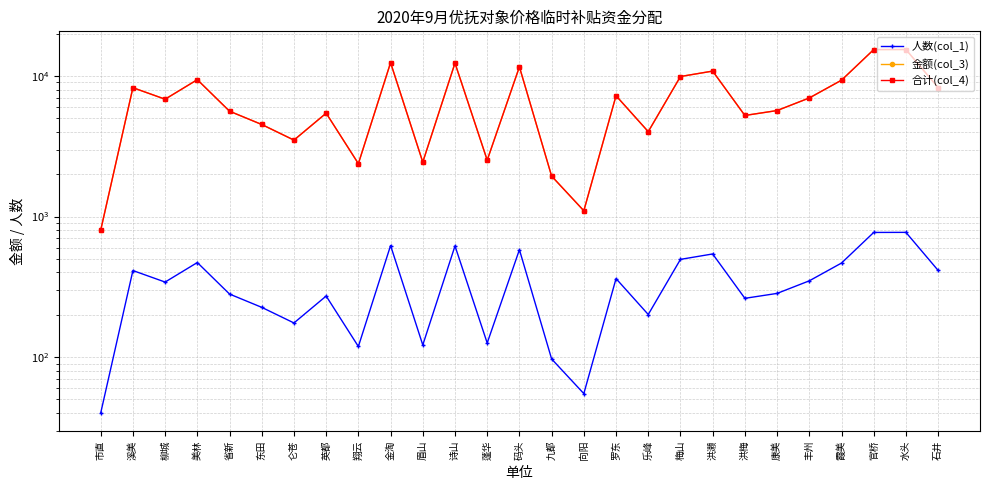

Count the number of categories in the chart.

27